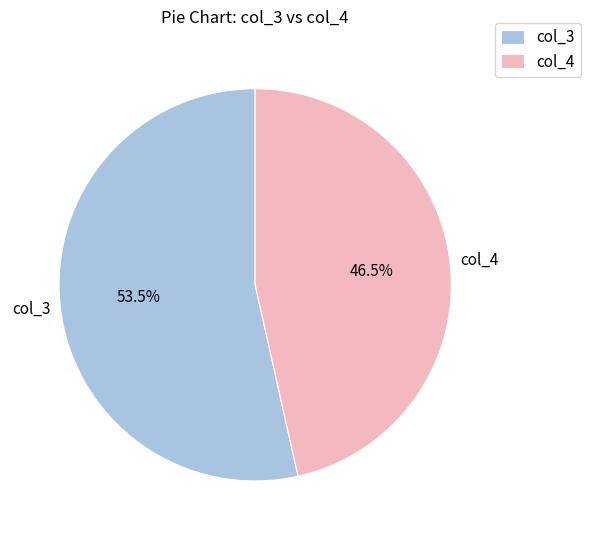

Rank the categories by value from lowest to highest.

col_4, col_3